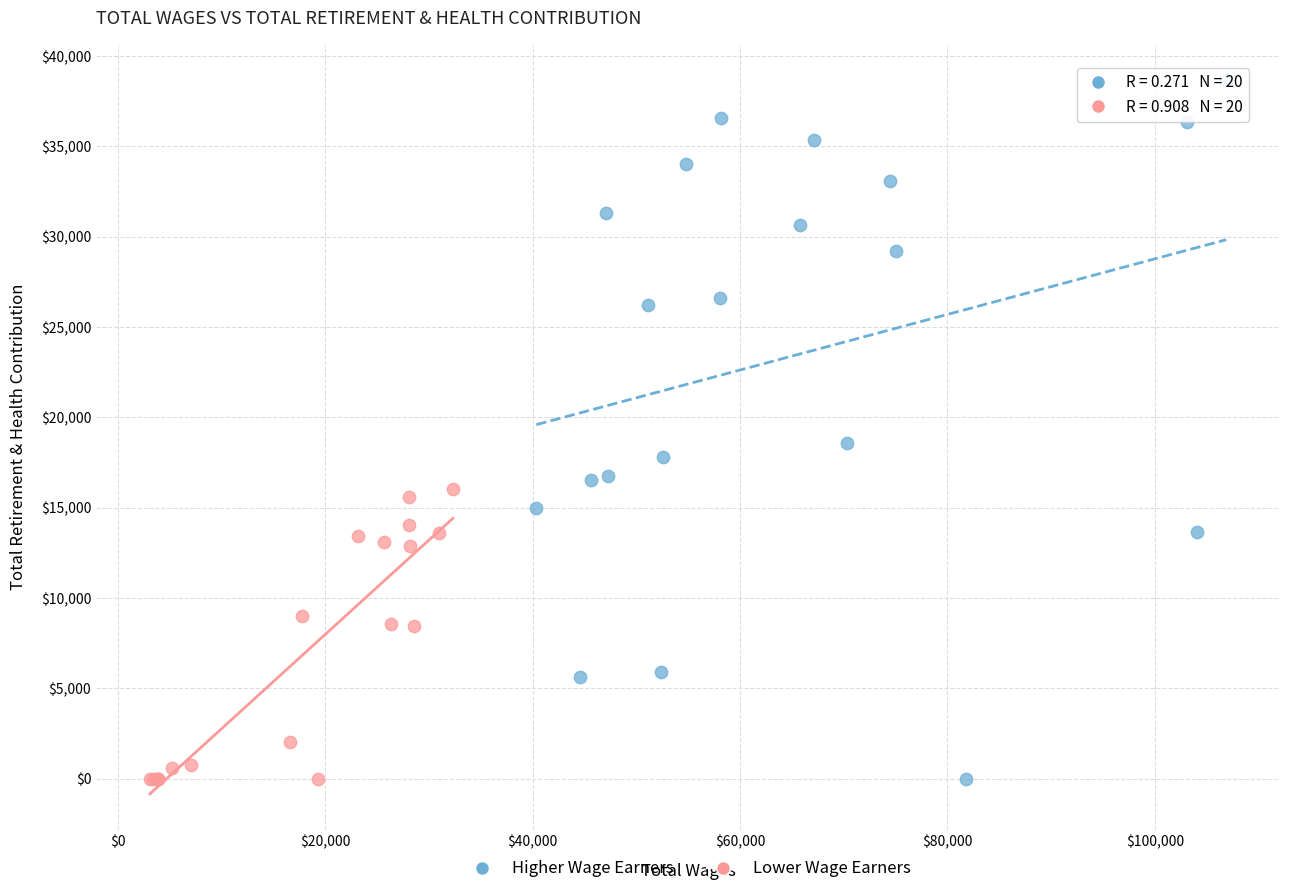

What are all the series names shown in the legend?

Higher Wage Earners, Lower Wage Earners